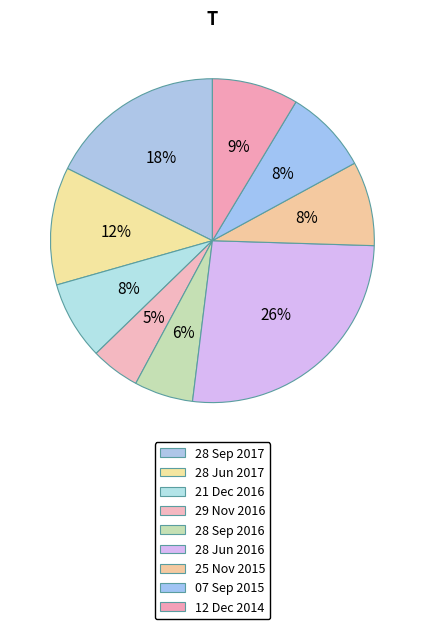

What percentage is NOT represented by 25 Nov 2015?

91.6%